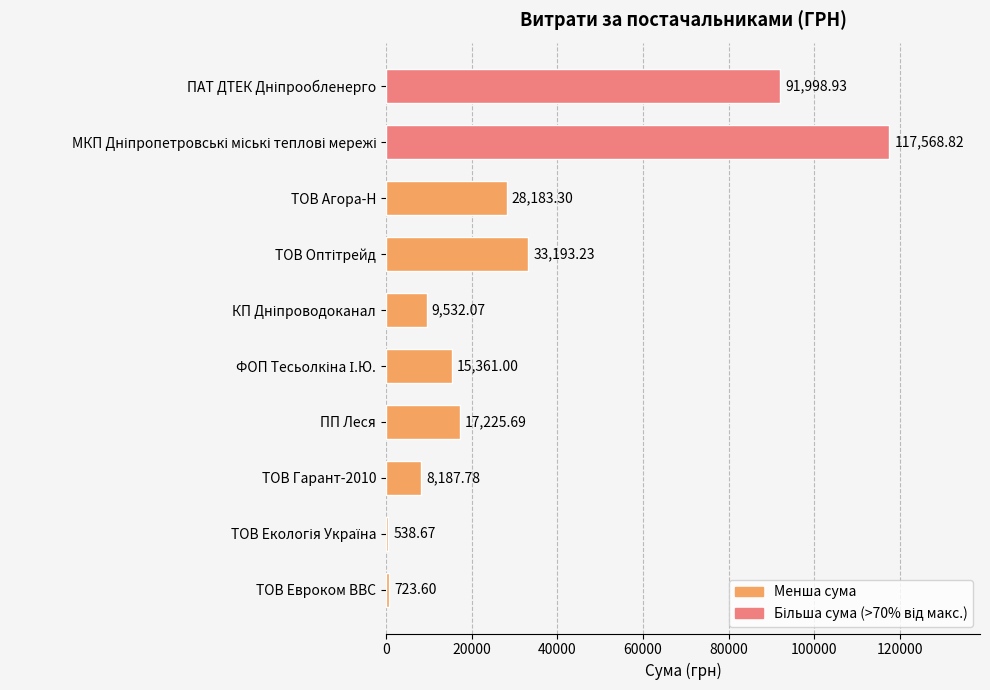

What is the ratio of the value at ПП Леся to the value at ТОВ Агора-Н?

0.6